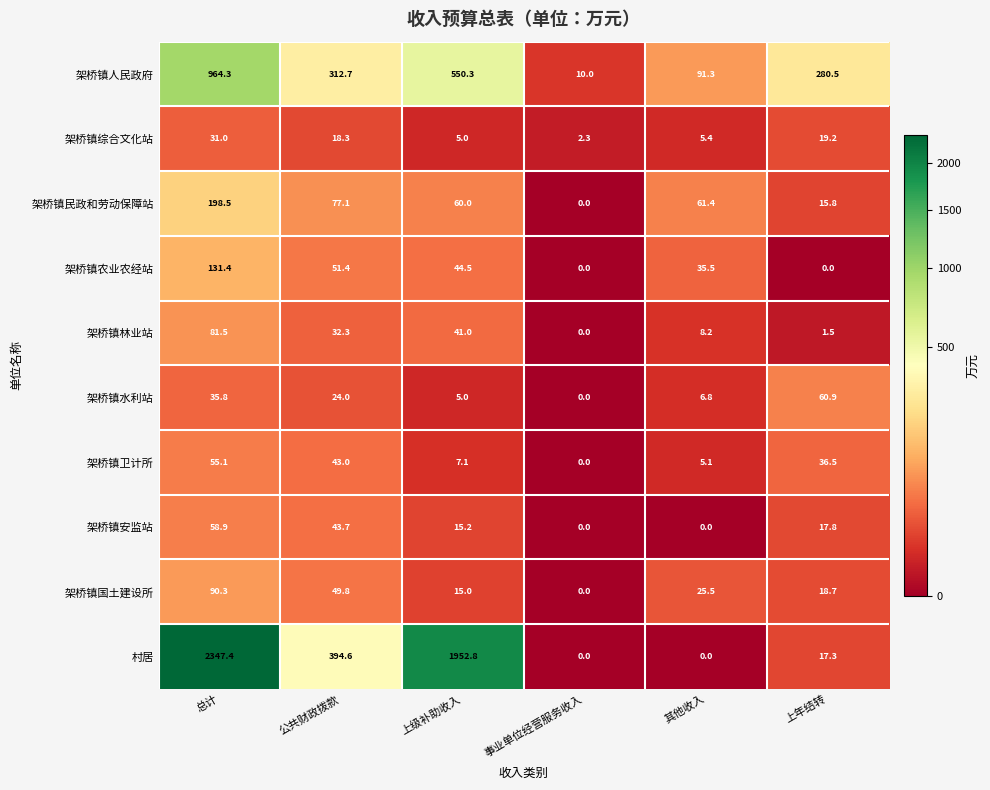

What is the greatest value displayed?

2347.4